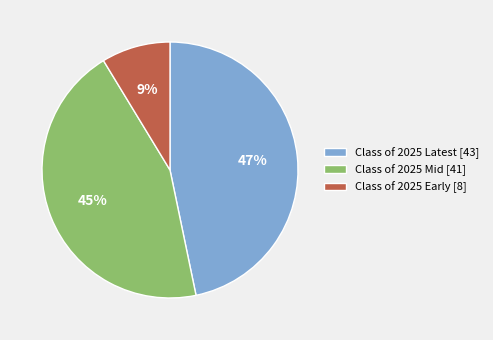

True or false: Class of 2025 Latest [43] accounts for 47% of the total.

True